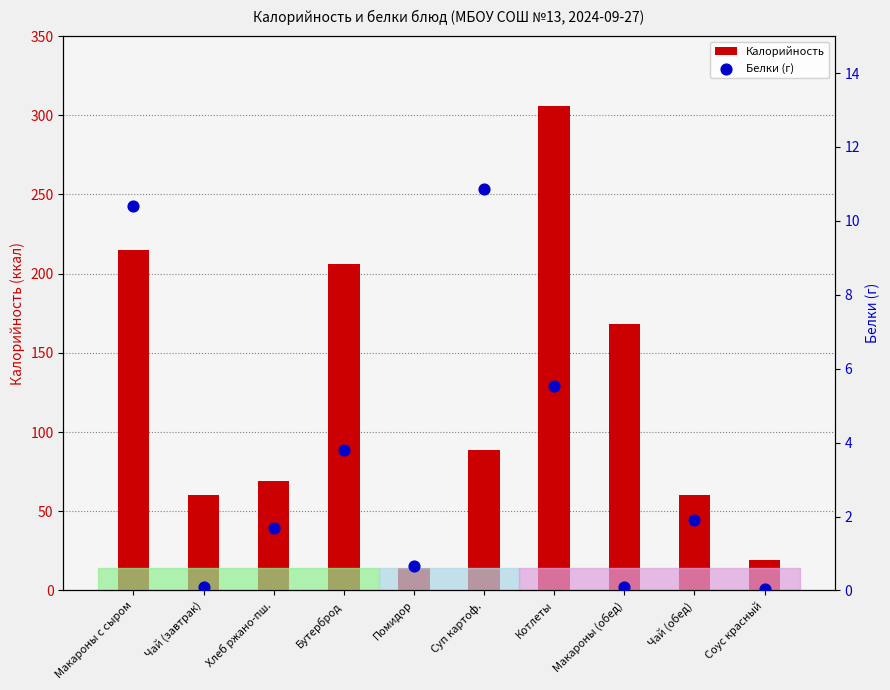

At how many categories does at least one series exceed 19?

9